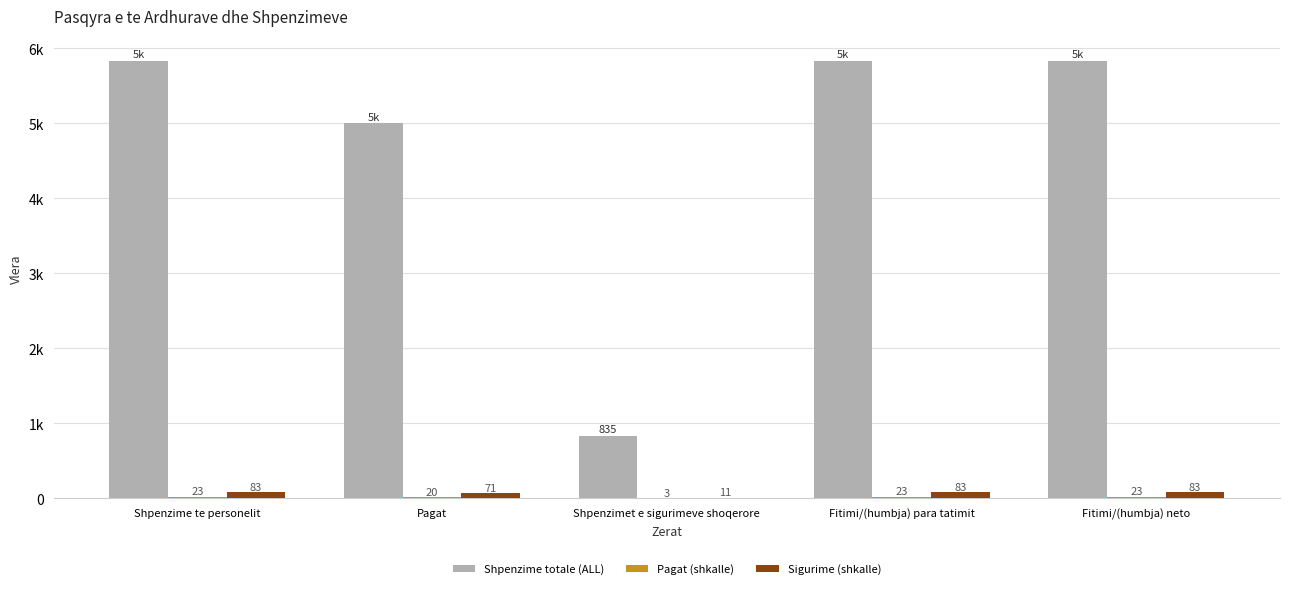

Are the bars grouped side by side (vs. stacked)?

Yes